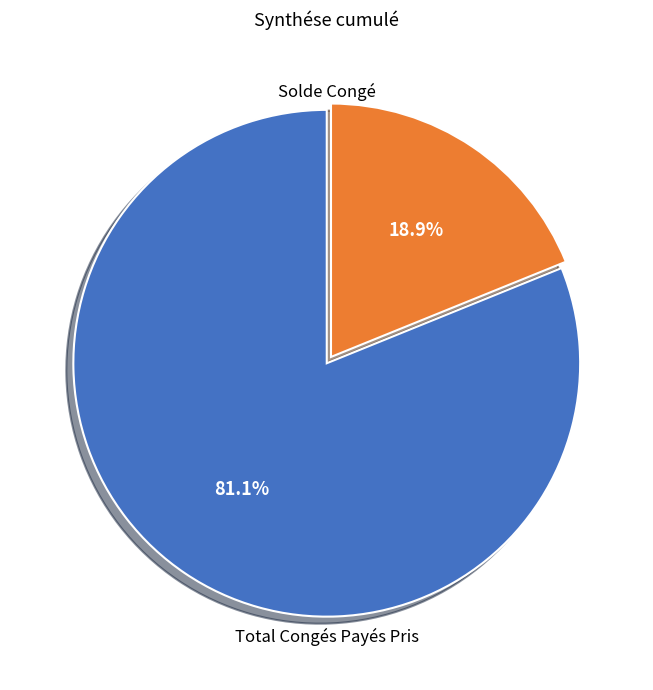

Which has a higher value, Total Congés Payés Pris or Solde Congé?

Total Congés Payés Pris